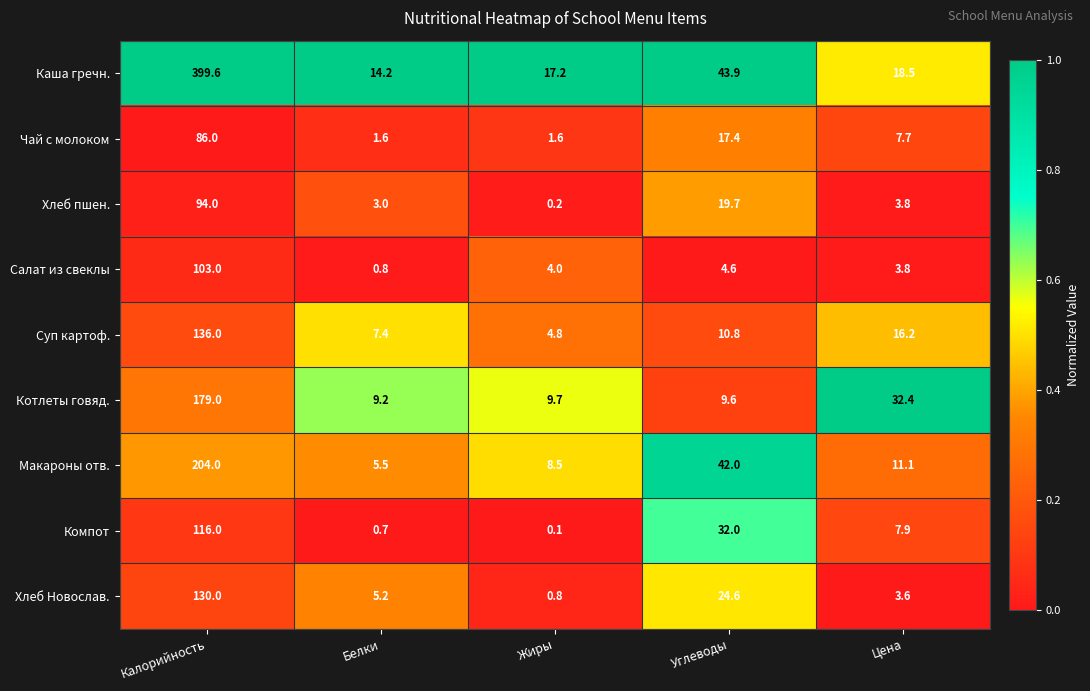

Which category has the highest value in the Хлеб Новослав. series?

Калорийность